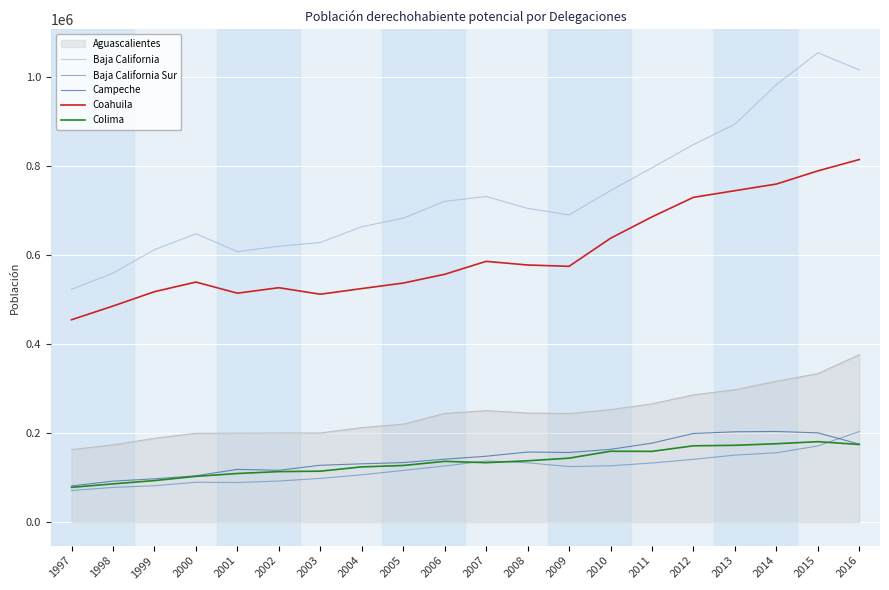

What is the difference between the Colima values at 2001 and 2012?

62218